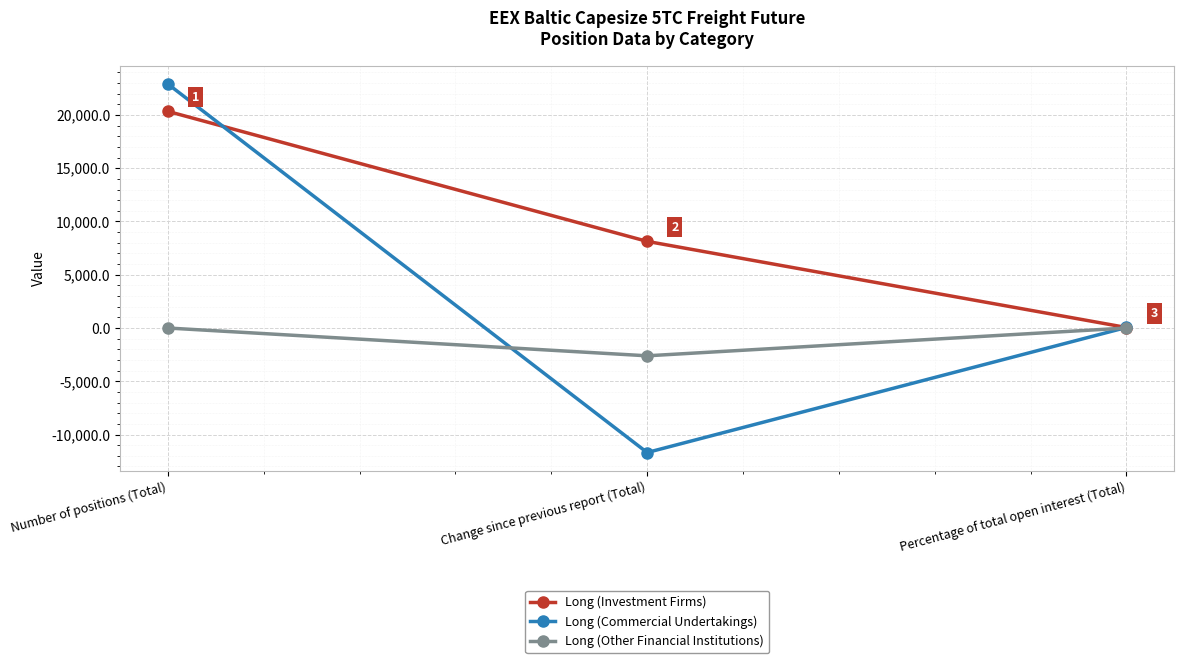

Reading left to right, transcribe all the data shown in this chart.

Long (Investment Firms): 20339.6	8134.0	47.0
Long (Commercial Undertakings): 22907.5	-11689.6	53.0
Long (Other Financial Institutions): 0.0	-2609.8	0.0